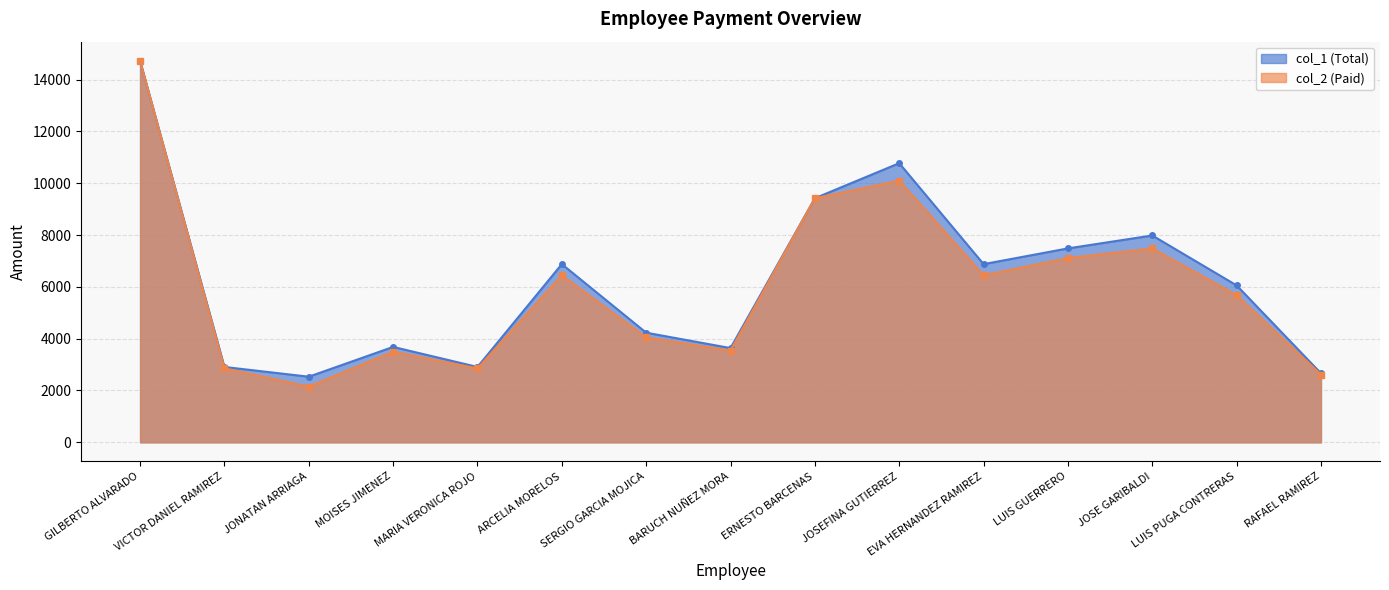

What is the difference between the maximum and second lowest values in the col_2 (Paid) series?

12116.9